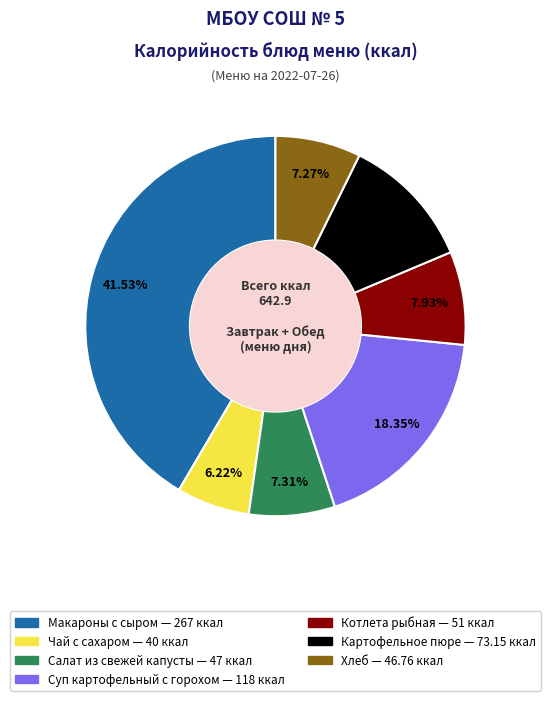

True or false: Суп картофельный с горохом accounts for 12% of the total.

False